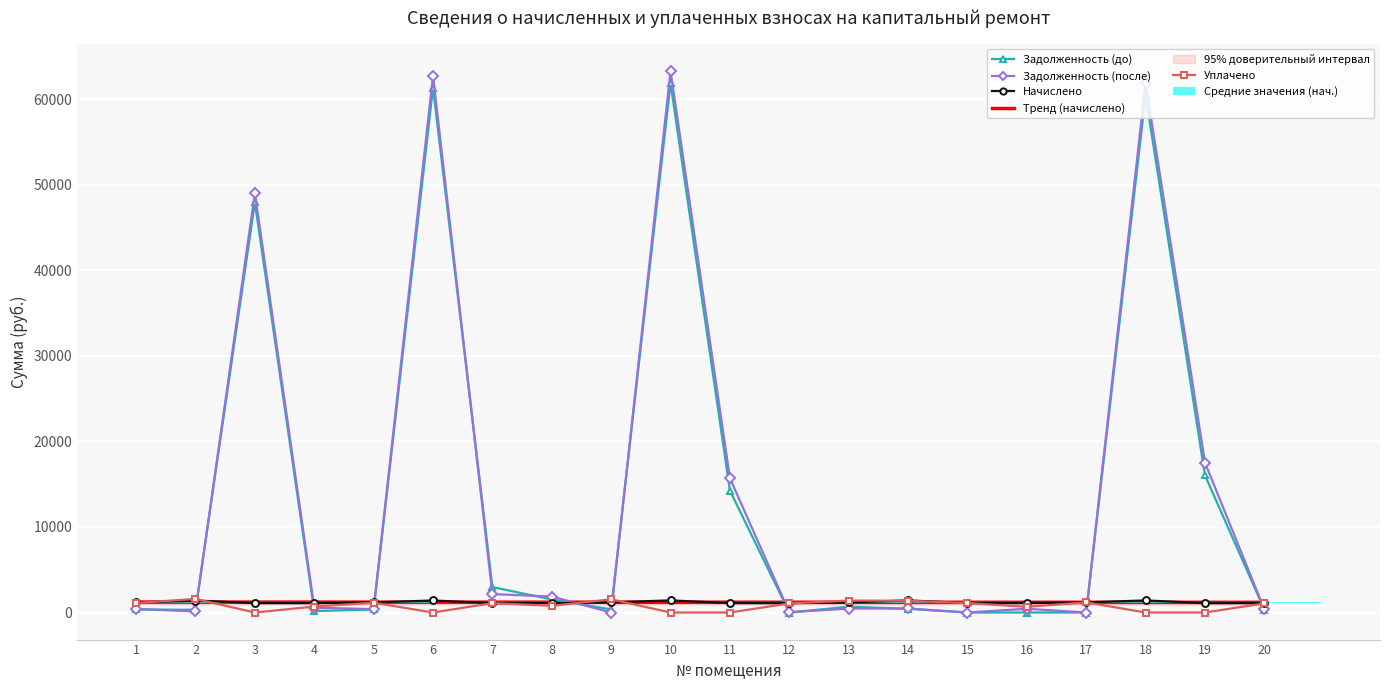

What is the value of the Задолженность (после) bar at the 18th from the left?

61879.3